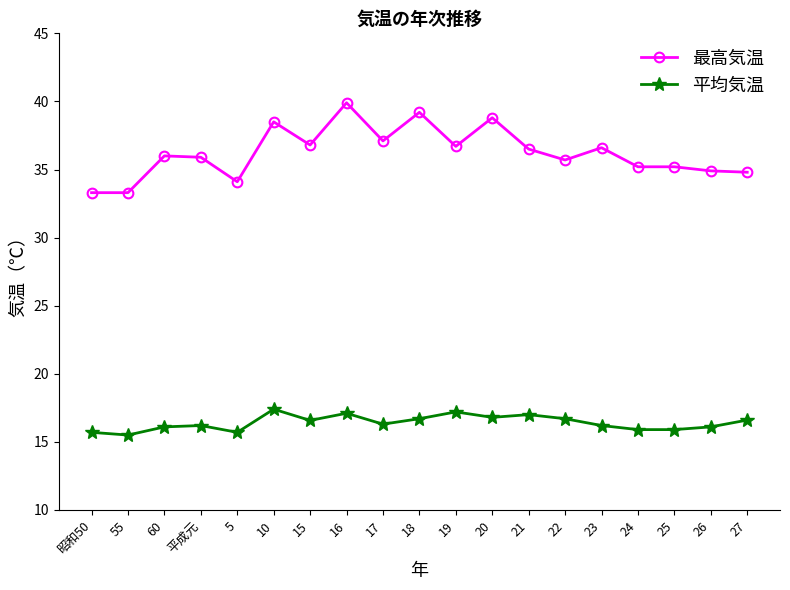

Which series has the largest total across all categories?

最高気温